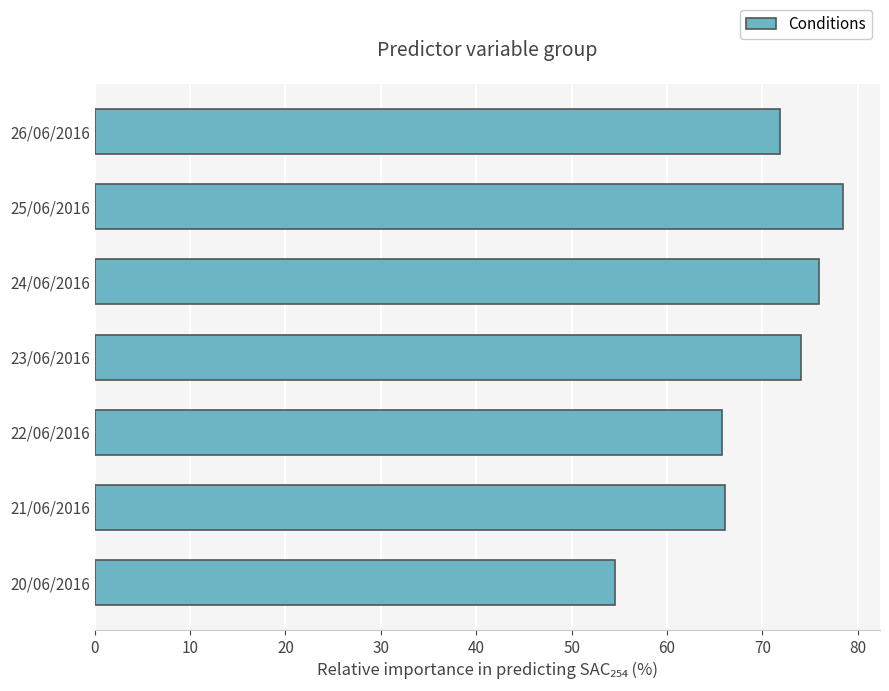

What is the sum of all values?

486.5